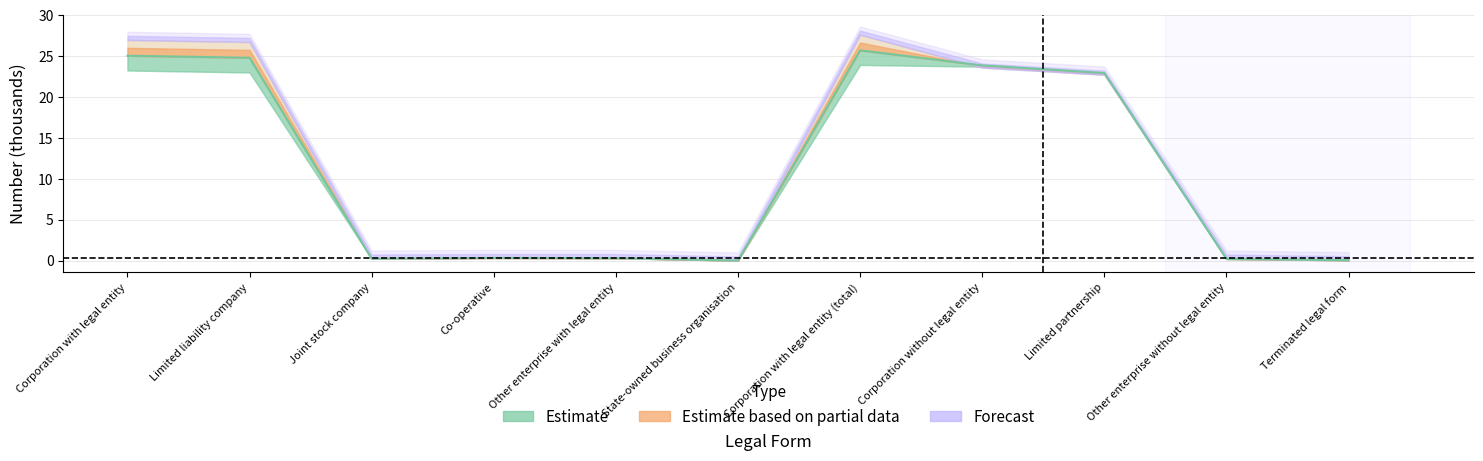

How many data points does each series have?

11